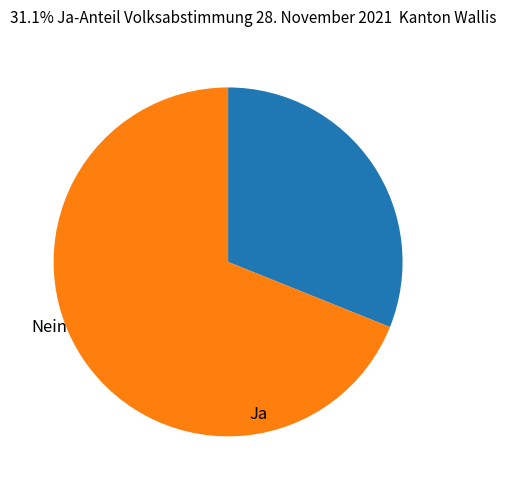

Which has a higher value, Nein or Ja?

Nein